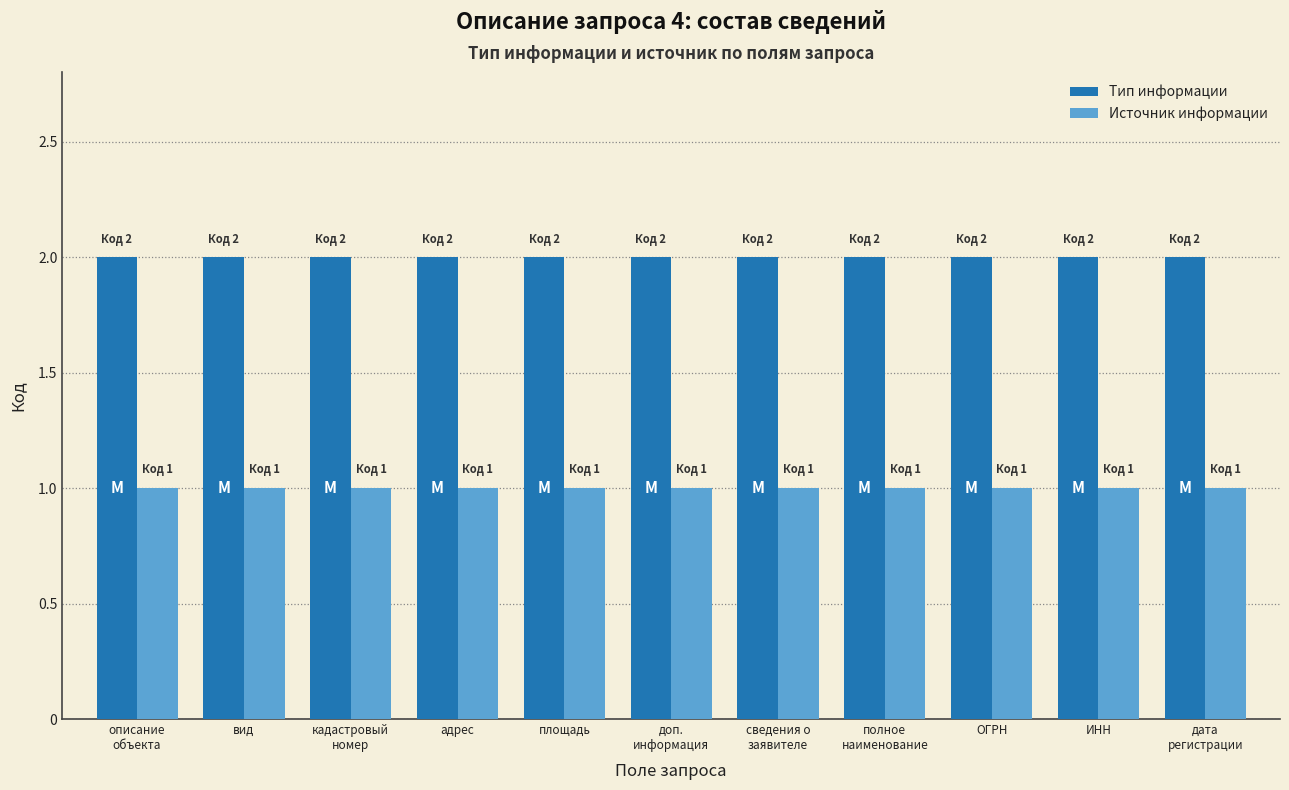

Which series has the largest total across all categories?

Тип информации